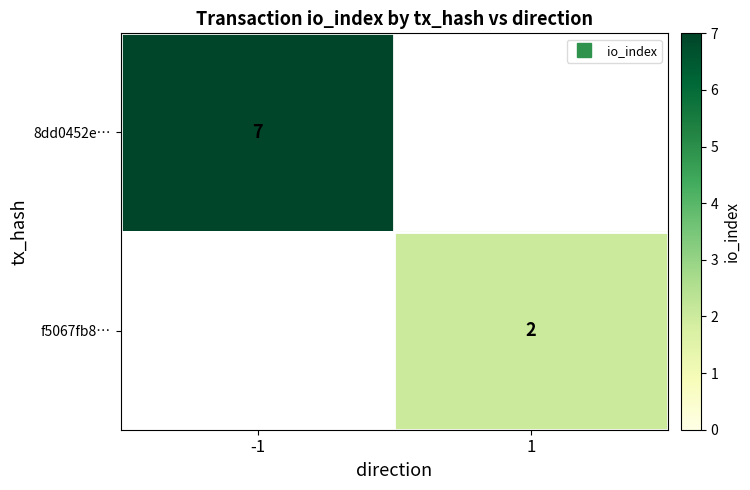

What is the difference between the 8dd0452e… values at 1 and -1?

7